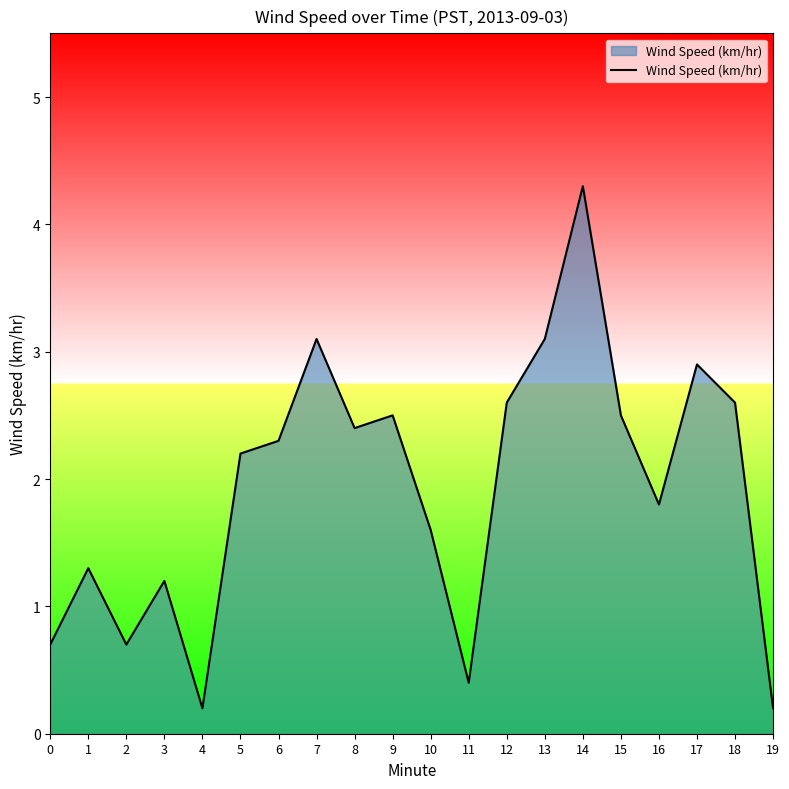

Between 10 and 8, which is larger?

8